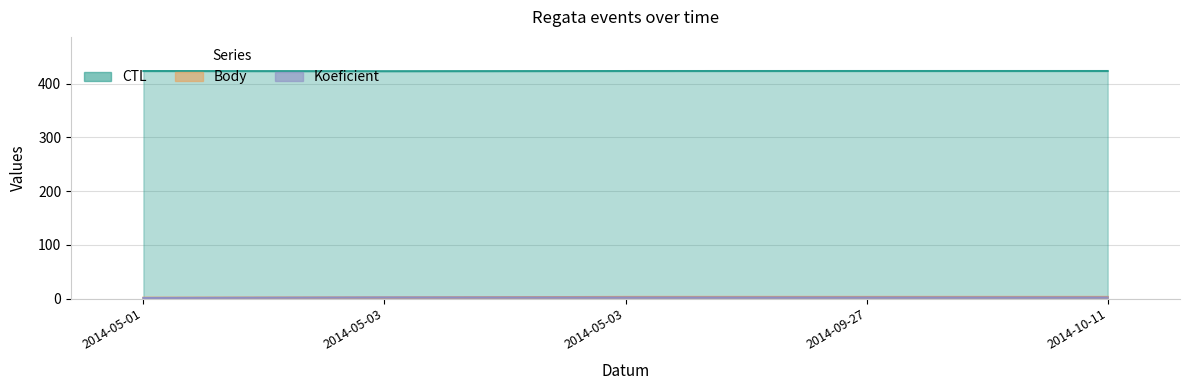

Reading left to right, list all the values displayed in this chart.

CTL: 2014-05-01=423.6	2014-05-03=423.3	2014-05-03=423.6	2014-09-27=423.7	2014-10-11=423.7
Body: 2014-05-01=1.5	2014-05-03=2.0	2014-05-03=3.0	2014-09-27=3.0	2014-10-11=3.0
Koeficient: 2014-05-01=1.0	2014-05-03=2.0	2014-05-03=2.0	2014-09-27=2.0	2014-10-11=2.0